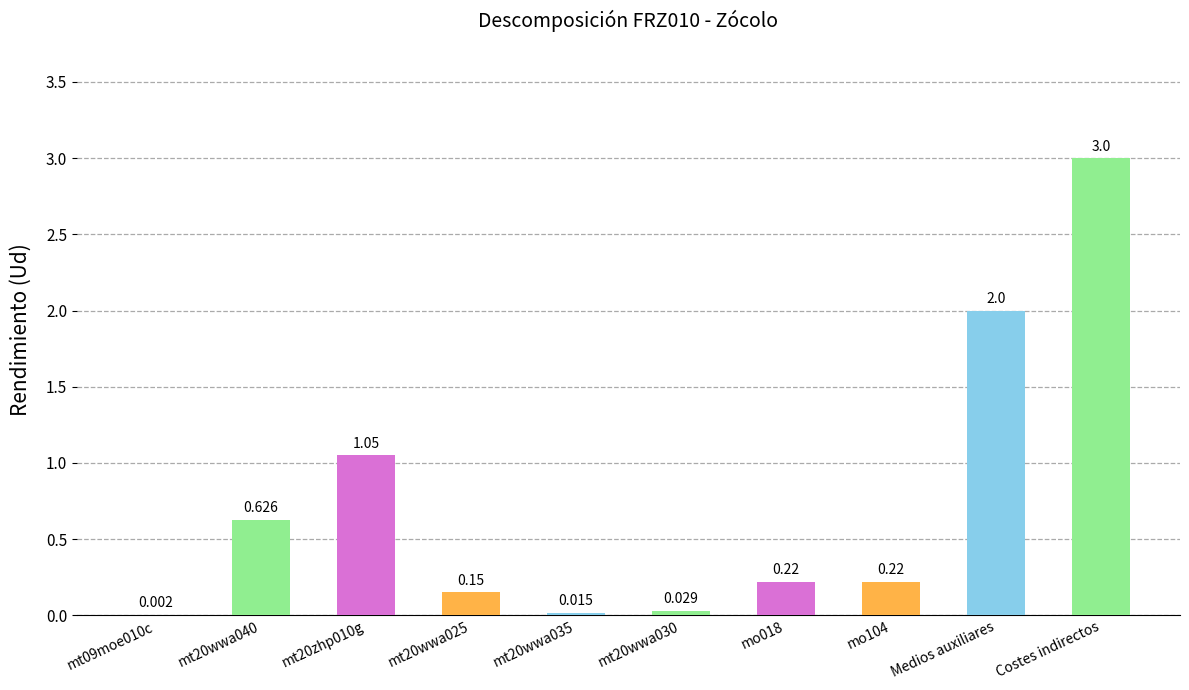

At which category does the chart reach its peak across all series?

Costes indirectos